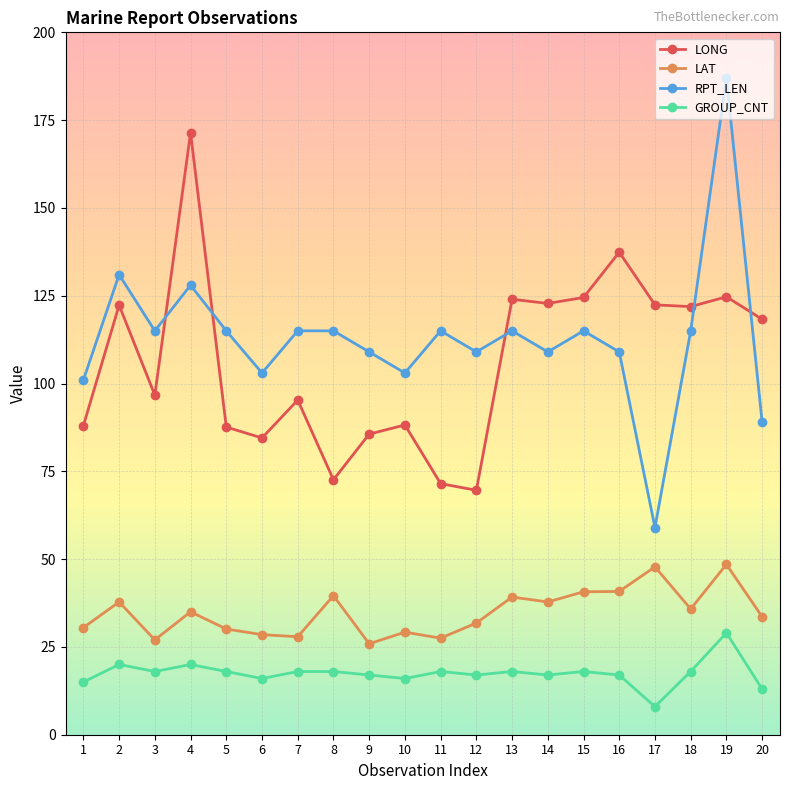

What is the sum of all LAT values?

695.0